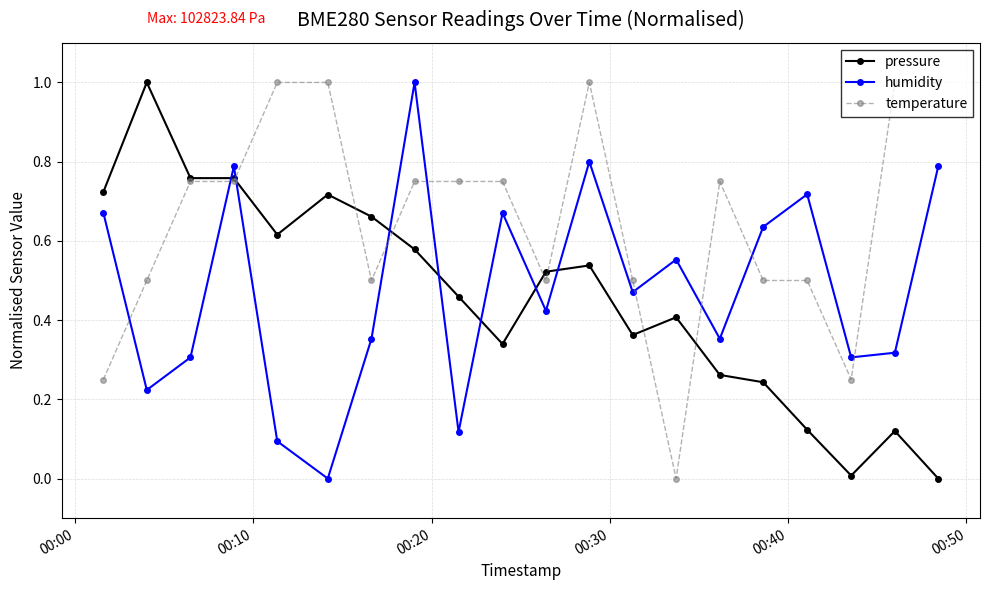

True or false: humidity has more than 2 points higher than both neighbors.

True